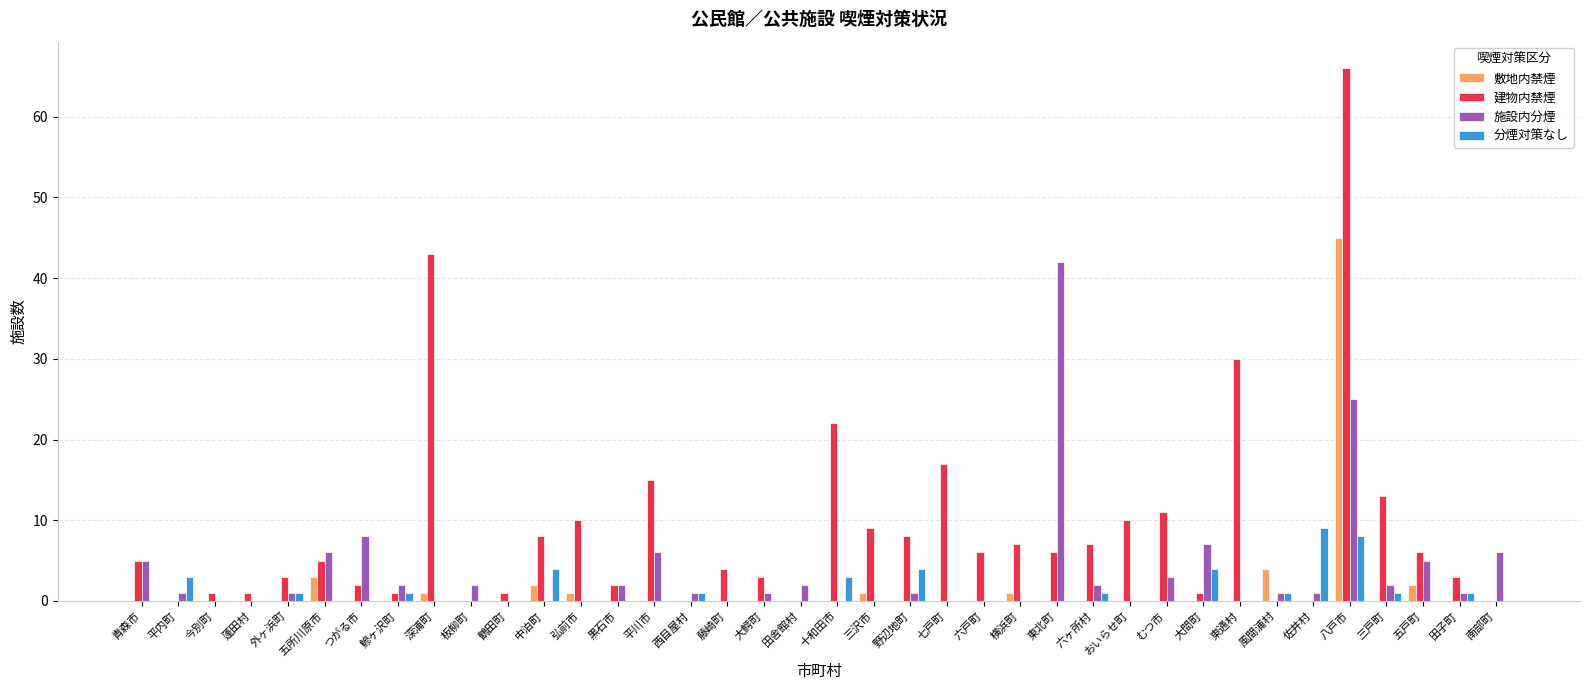

The value of 施設内分煙 at おいらせ町 is 25. True or false?

False